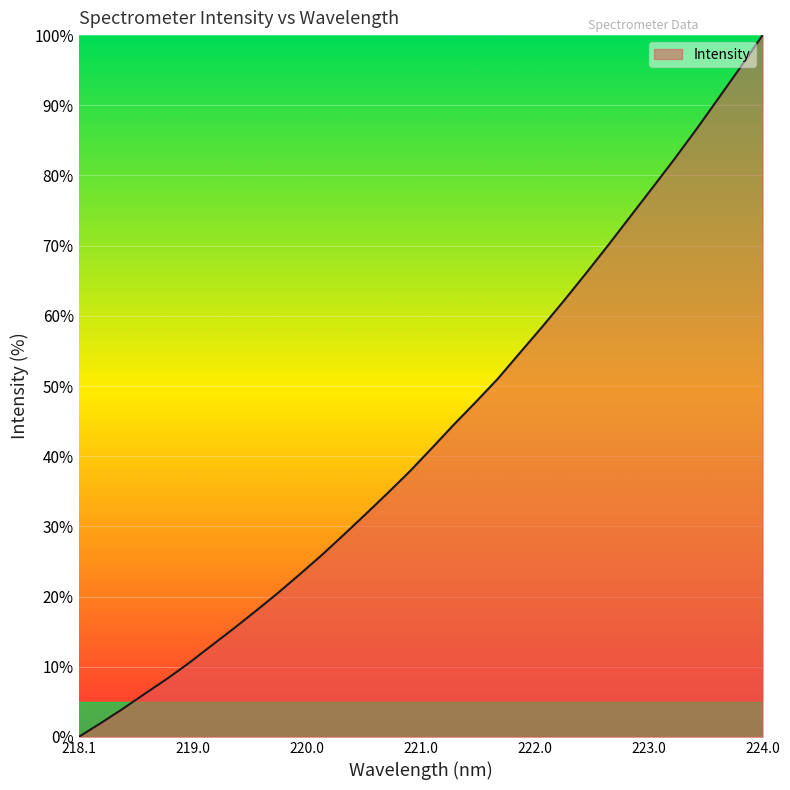

What is the greatest value displayed?

100.0